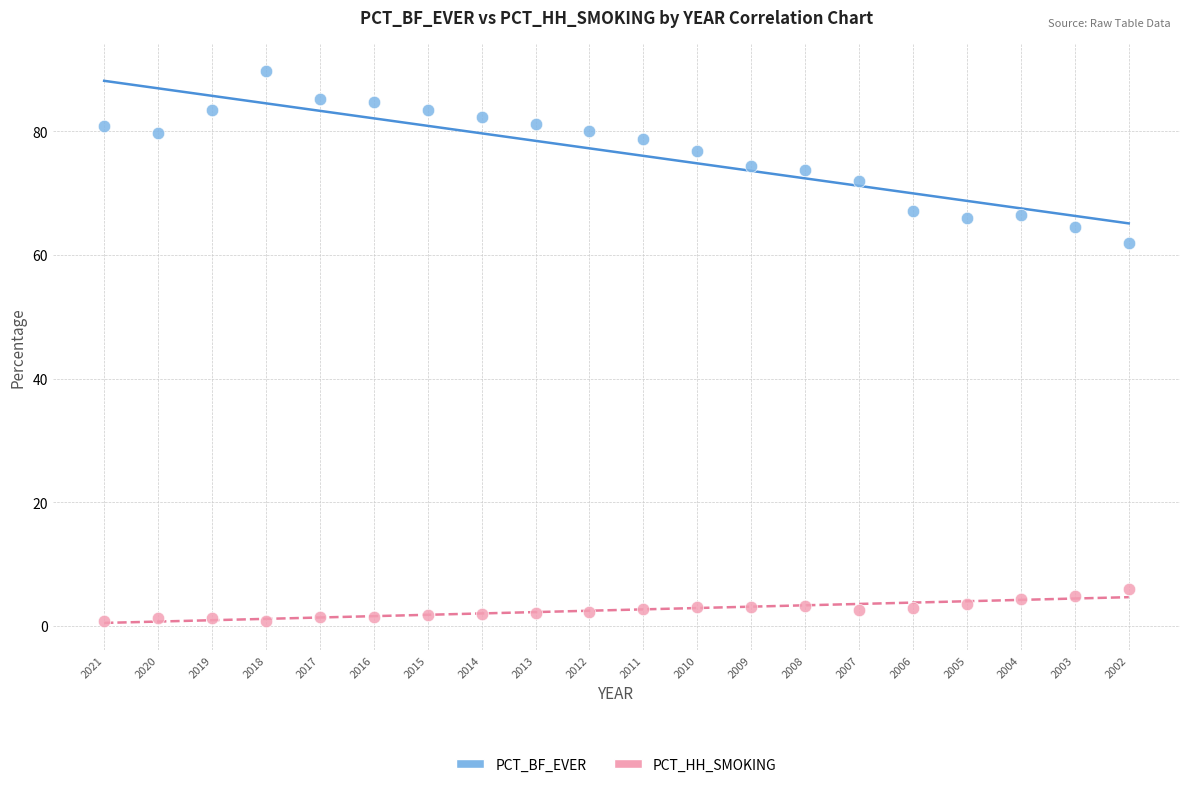

Across all data points, what is the range of Y values (max minus min)?

88.9